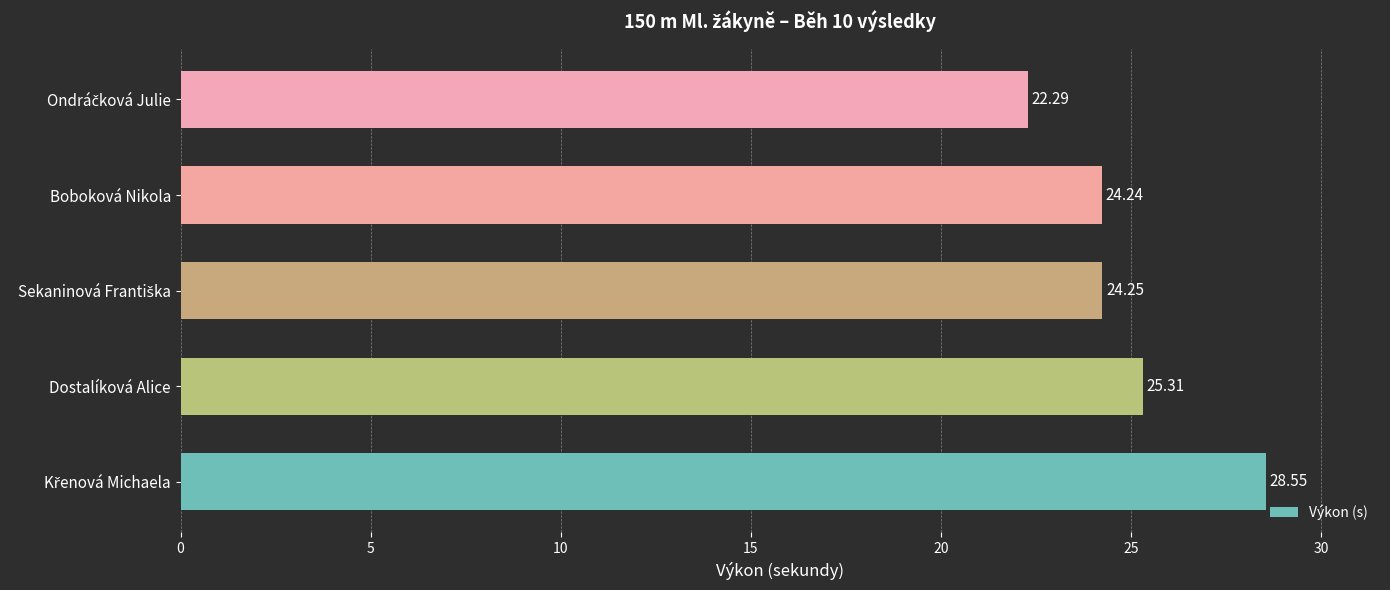

How many data points does each series have?

5